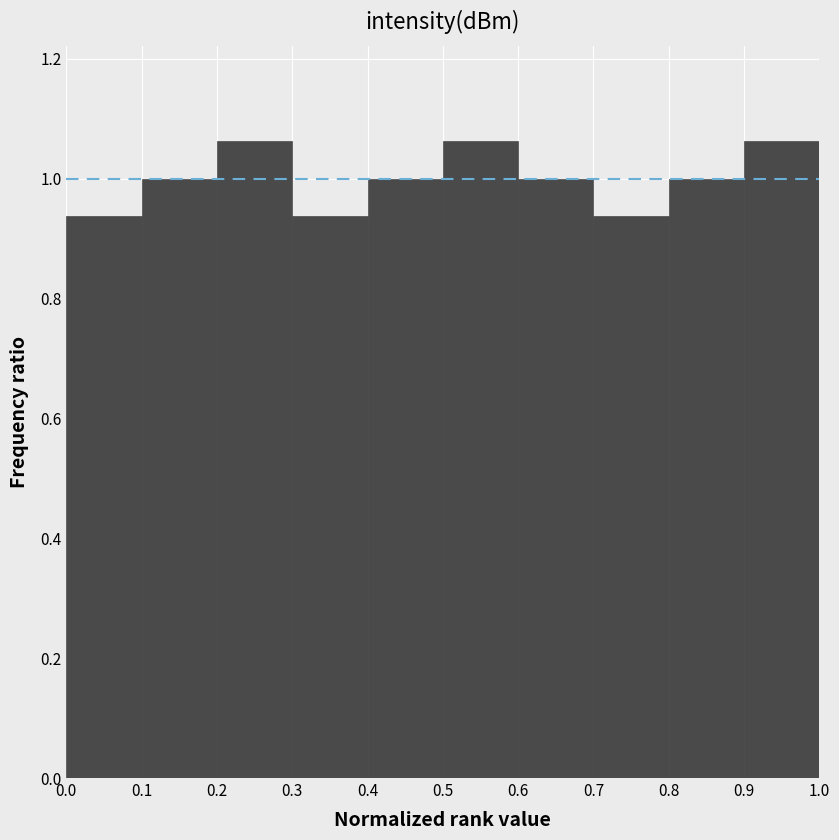

How tall is the bar that spans 0.0 to 0.1 on the x-axis? The values are not printed on the chart, so give them approximately, as read against the axis.

0.94